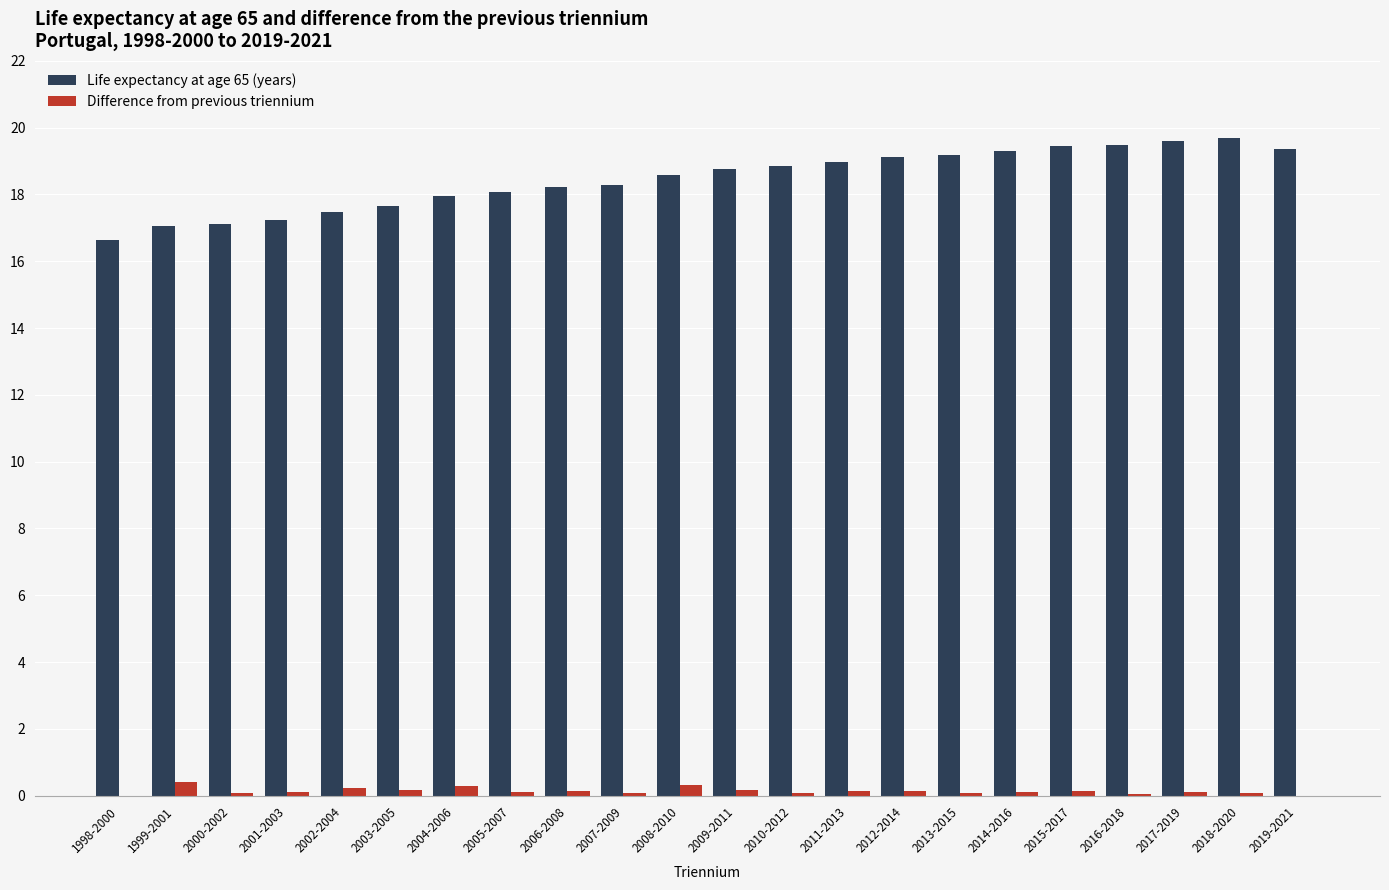

List the series in order of their peak value, highest first.

Life expectancy at age 65 (years), Difference from previous triennium